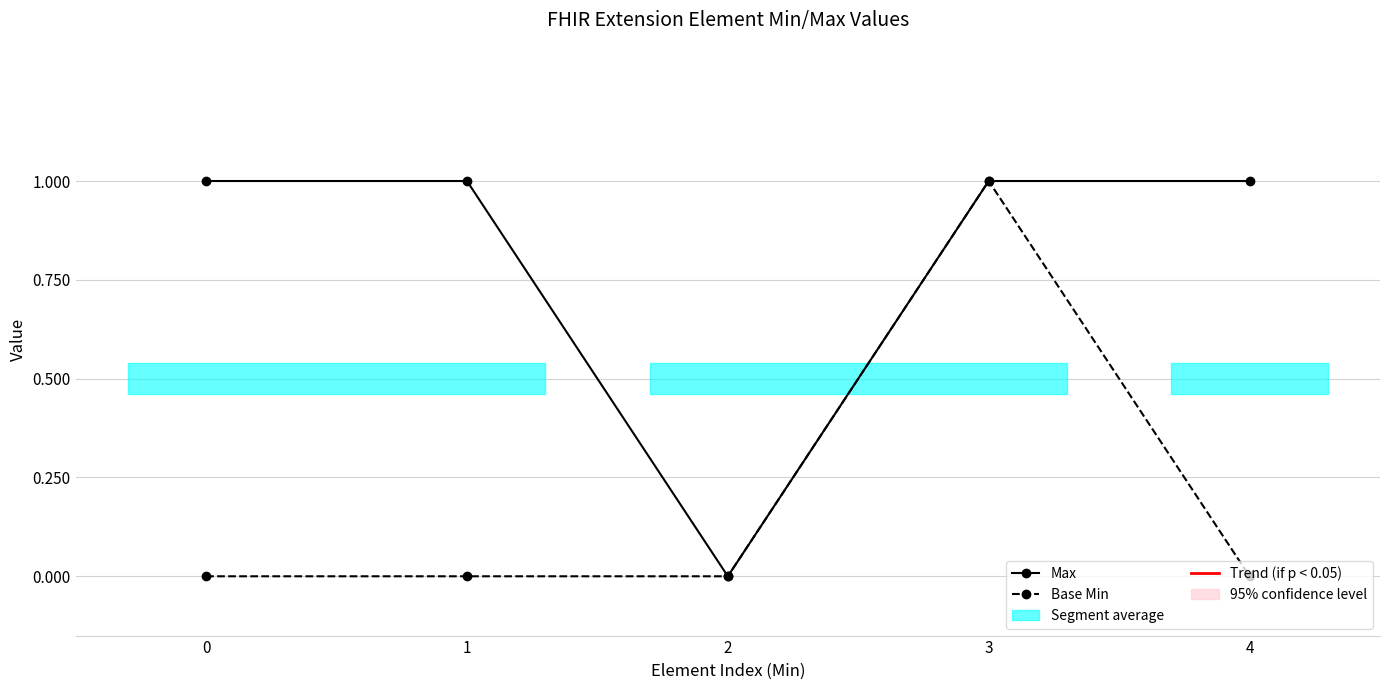

Where is the first local maximum for Base Min?

3